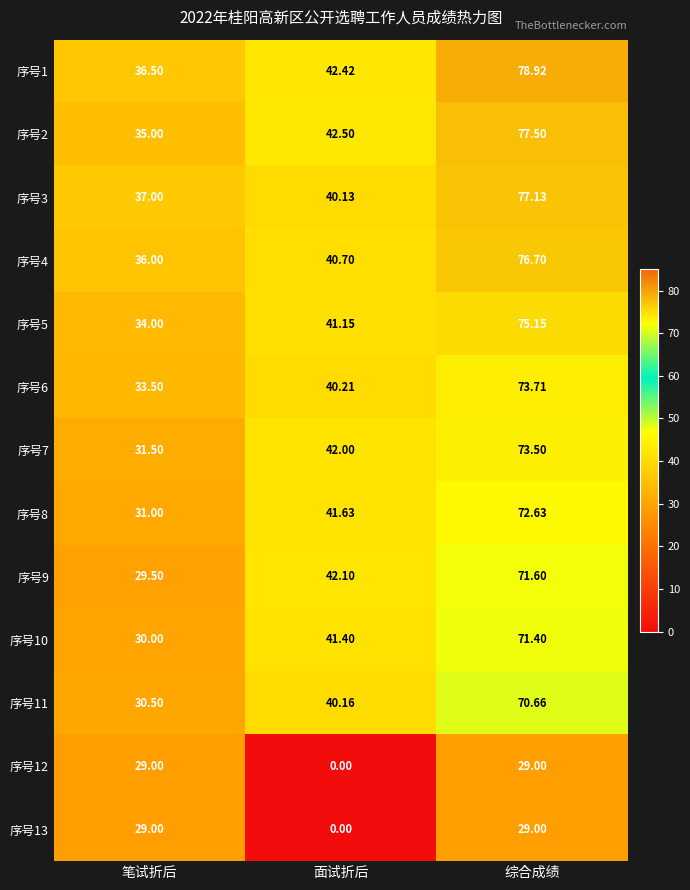

Which category has the highest value in the 序号6 series?

综合成绩